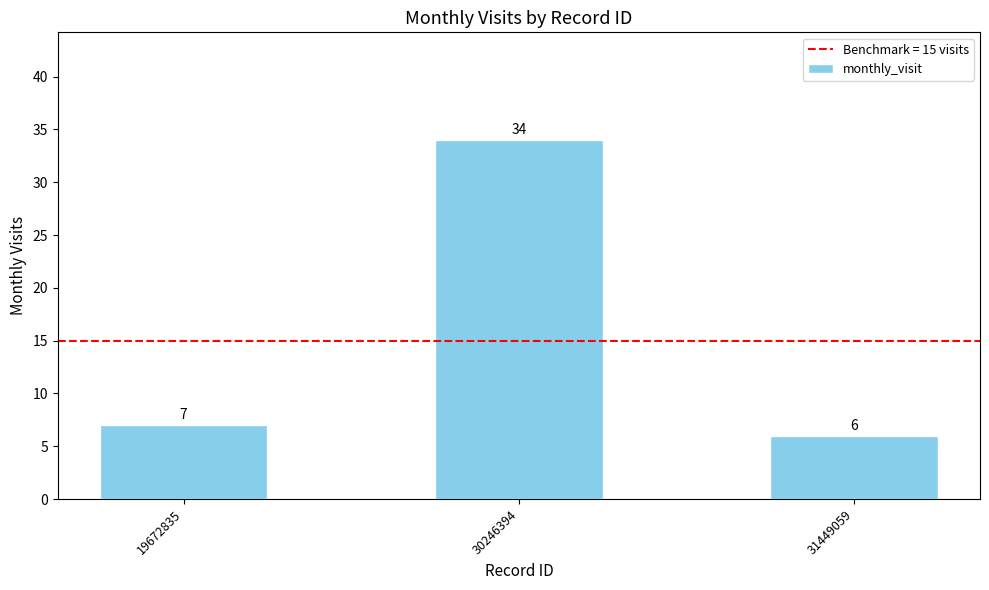

Between 30246394 and 31449059, which is larger?

30246394